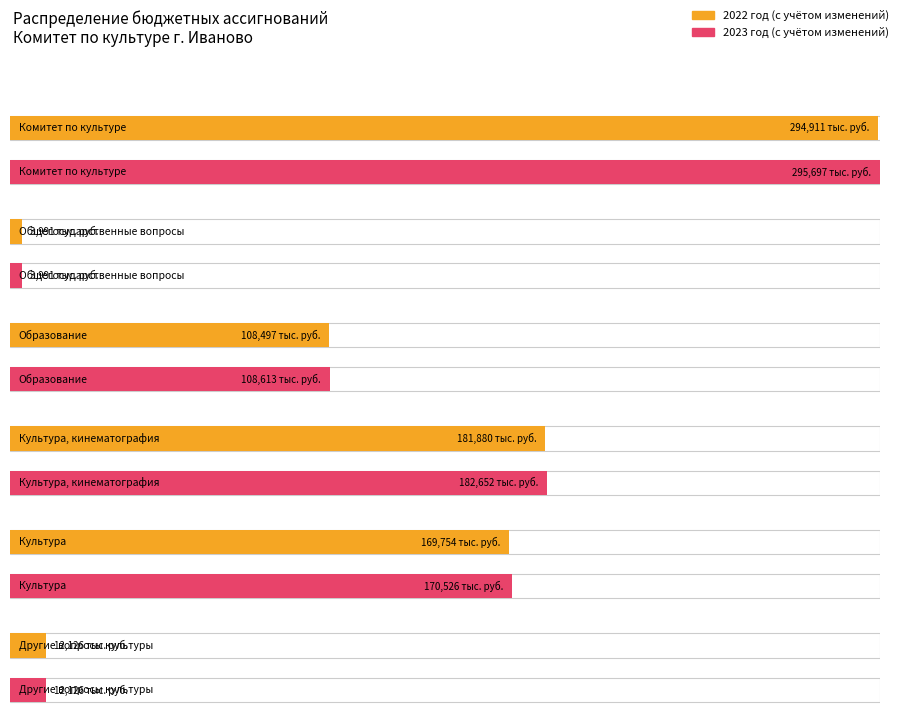

Are the bars horizontal?

Yes